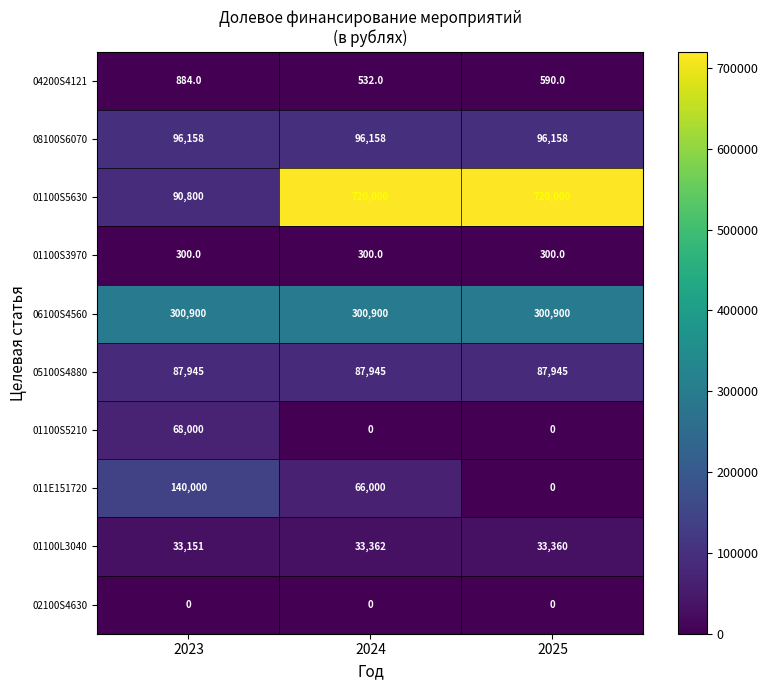

At how many categories does at least one series exceed 329961?

2